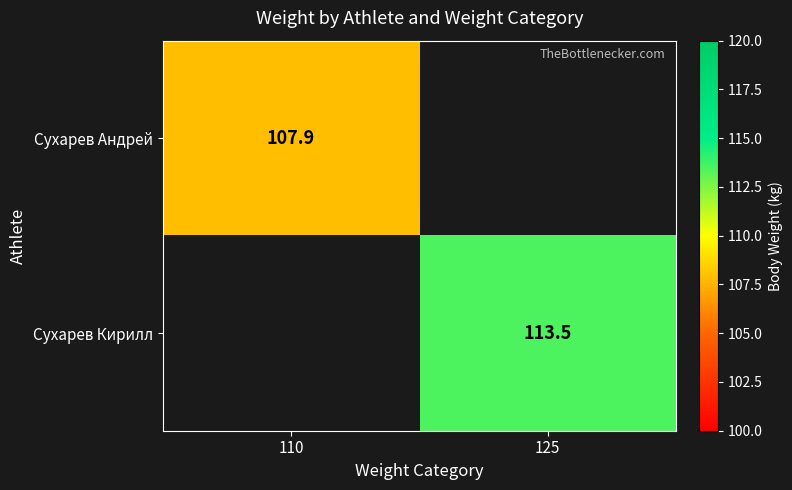

Is the value of Сухарев Андрей at 110 greater than the value of Сухарев Кирилл at 125?

No